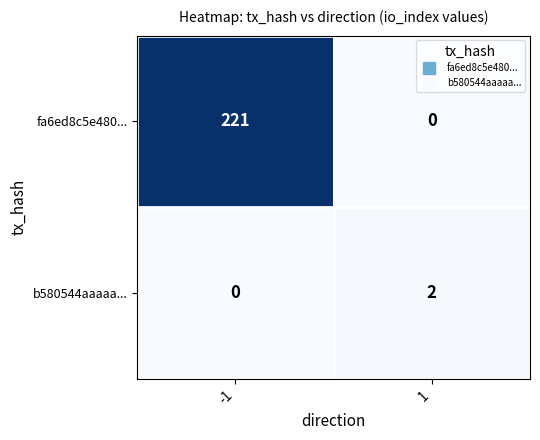

Rank the series by their maximum value, from highest to lowest.

fa6ed8c5e480..., b580544aaaaa...